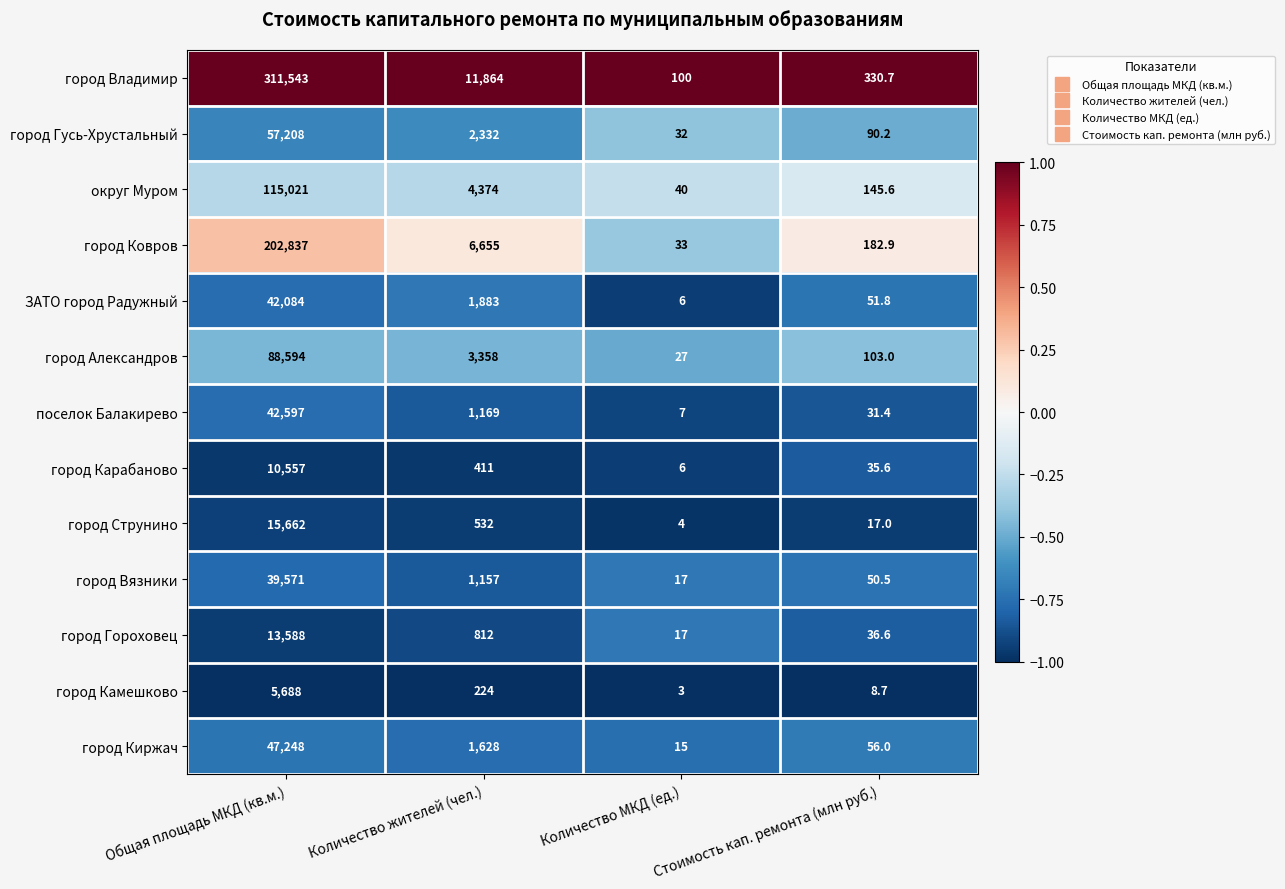

What is the maximum value shown in the chart?

311543.0